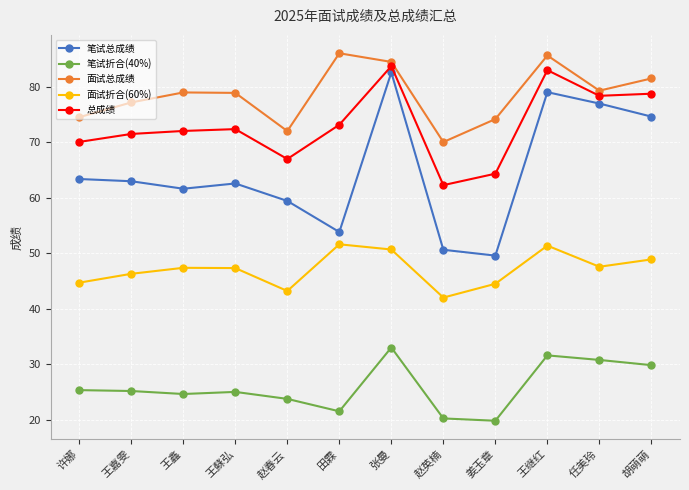

True or false: 总成绩 has more than 0 points higher than both neighbors.

True